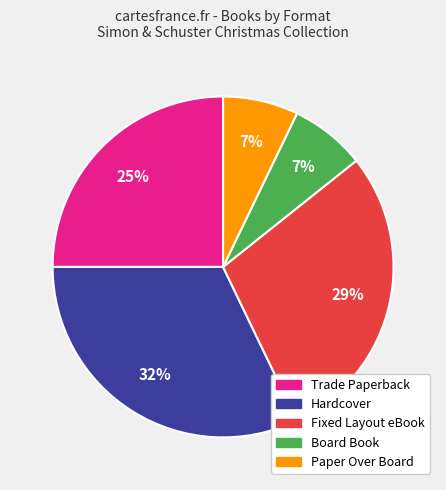

Is Trade Paperback the majority of the pie?

No